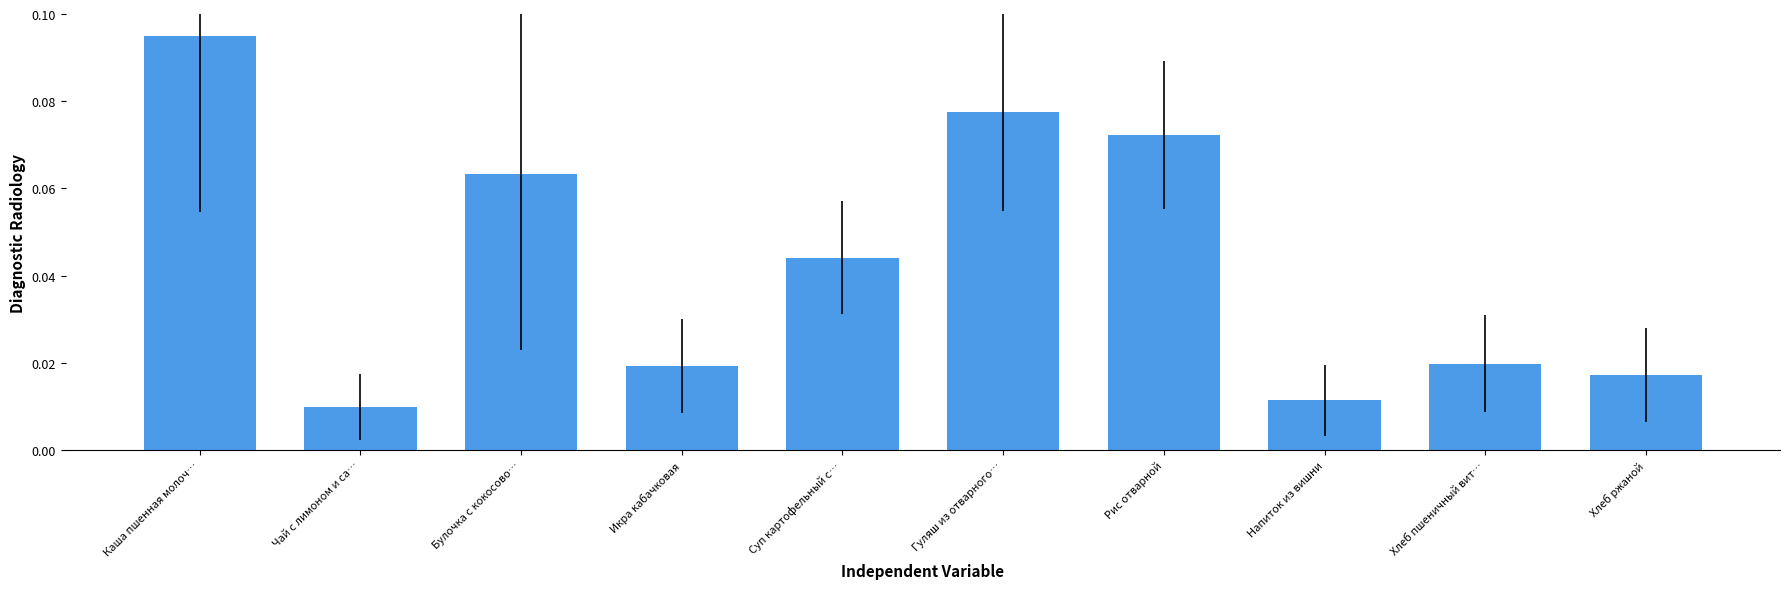

What is the sum of all values?

0.4